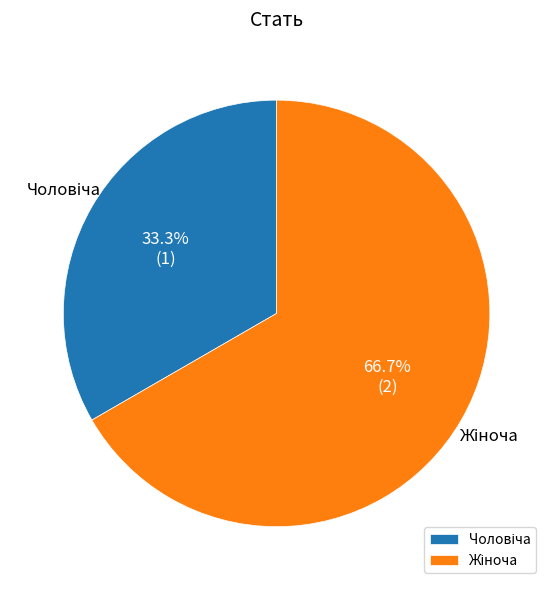

Does any single category account for the majority?

Yes